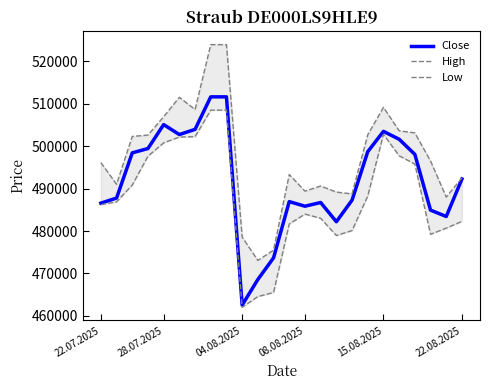

Is it true that Low equals 226253 at 8?

False